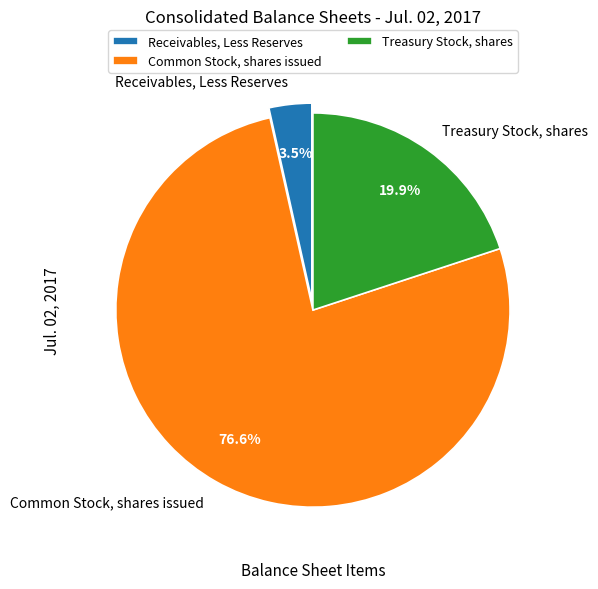

Which slice is the largest?

Common Stock, shares issued